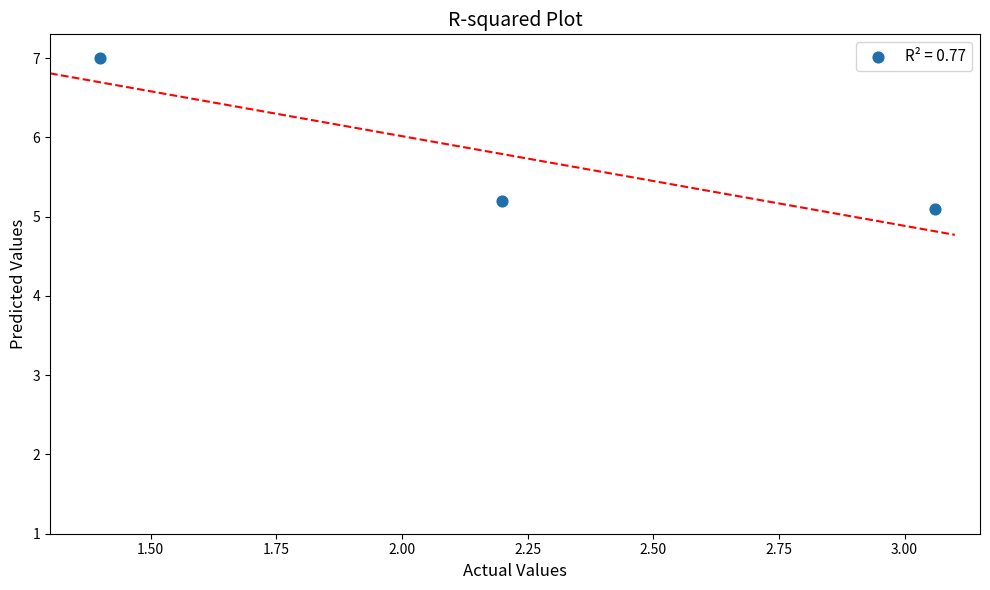

What is the range of X values (max minus min)?

1.7